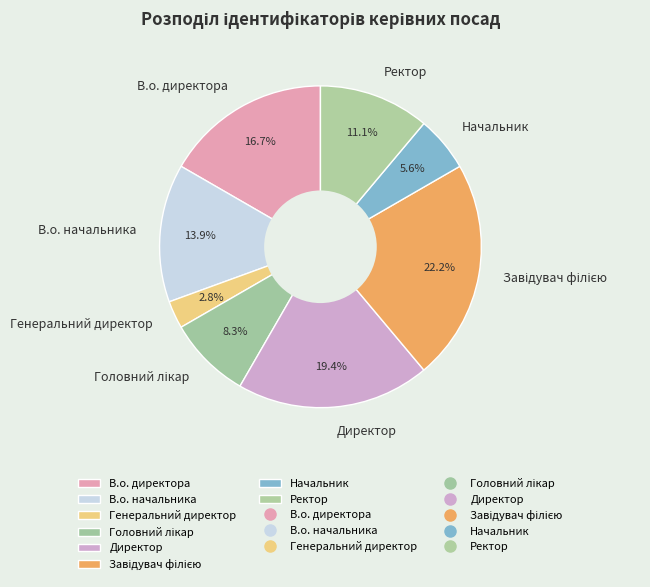

Which category has the smallest portion of the pie?

Генеральний директор